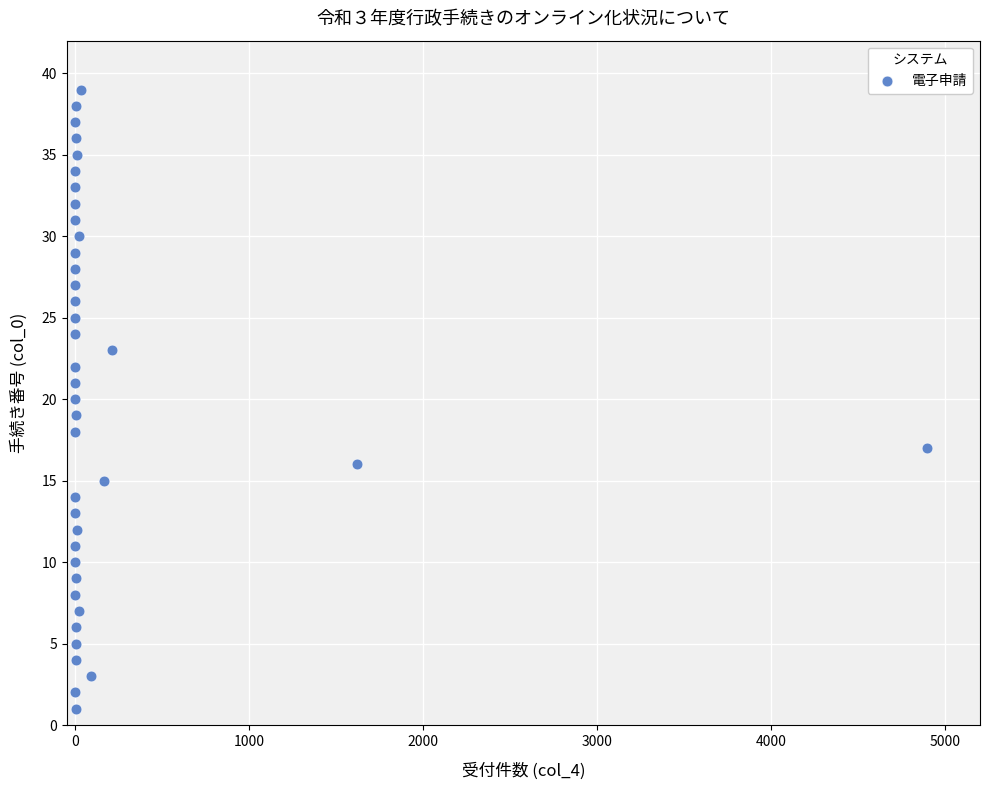

What is the range of X values (max minus min)?

4893